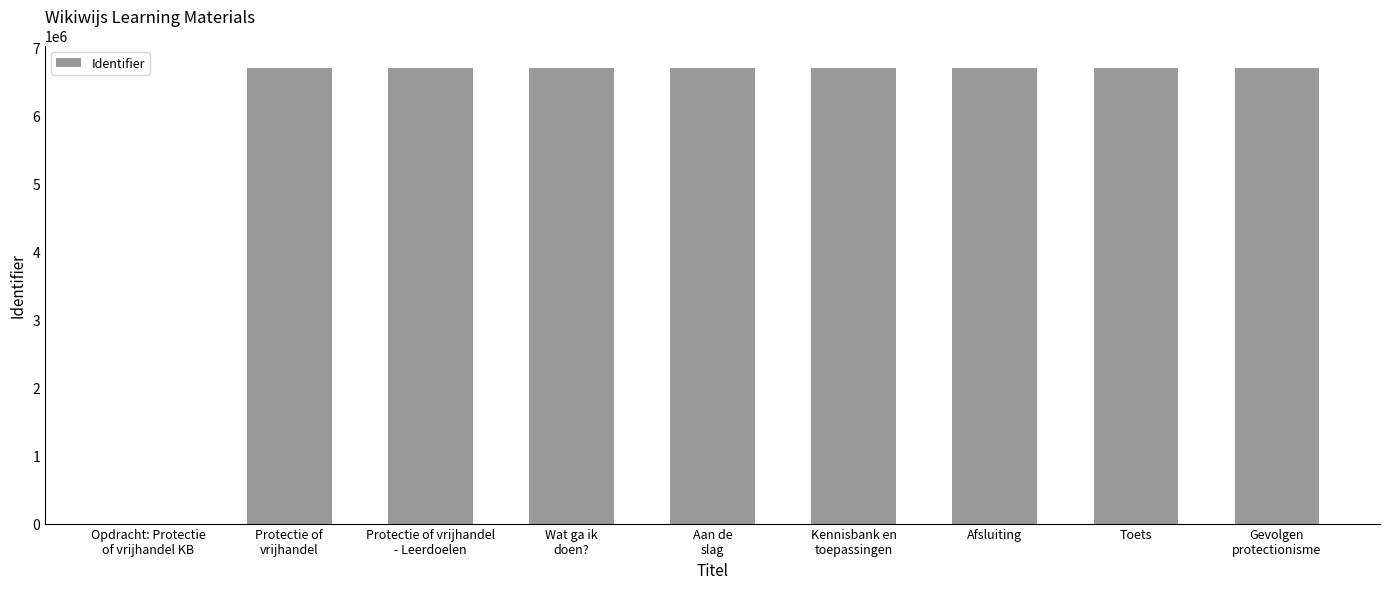

The chart shows a value of 6695892 at Toets. True or false?

True